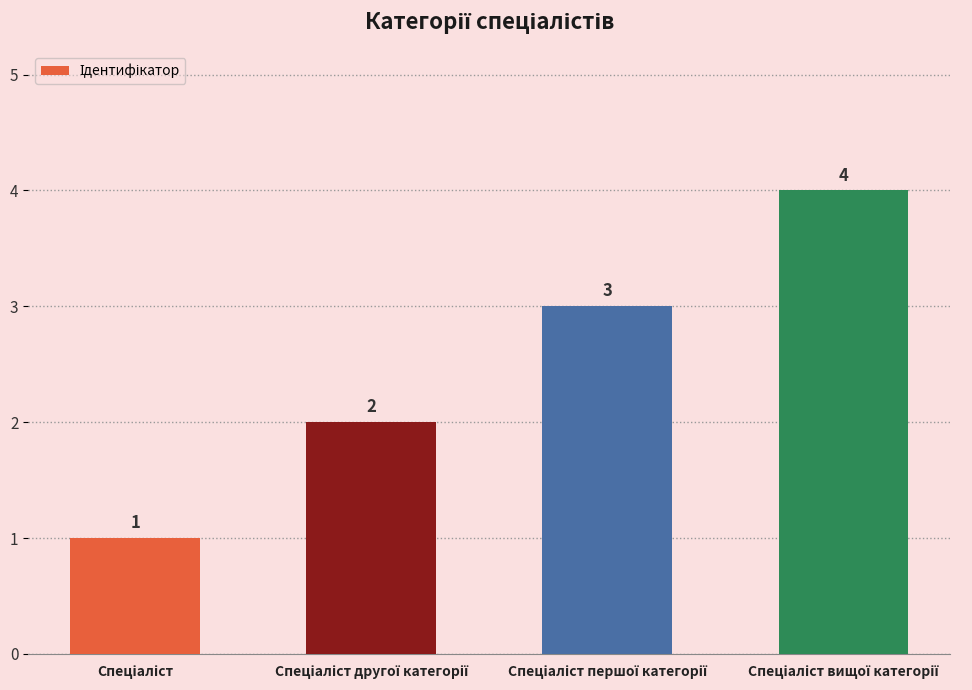

What is the difference between the maximum and minimum values?

3